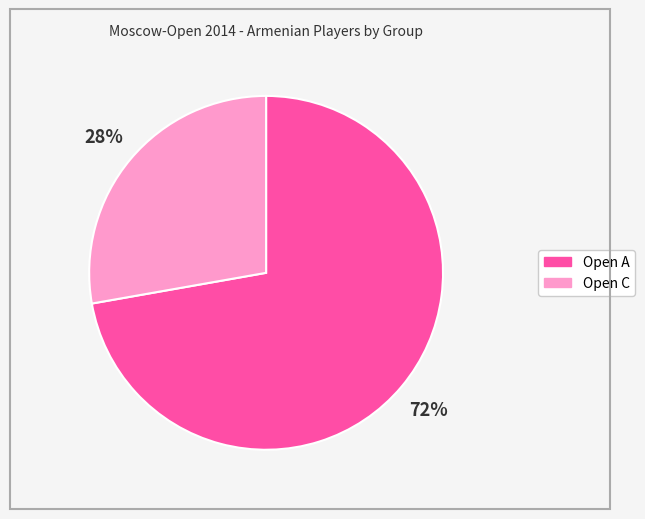

To the nearest percent, what is the difference between the Open A and Open C slice percentages?

44%